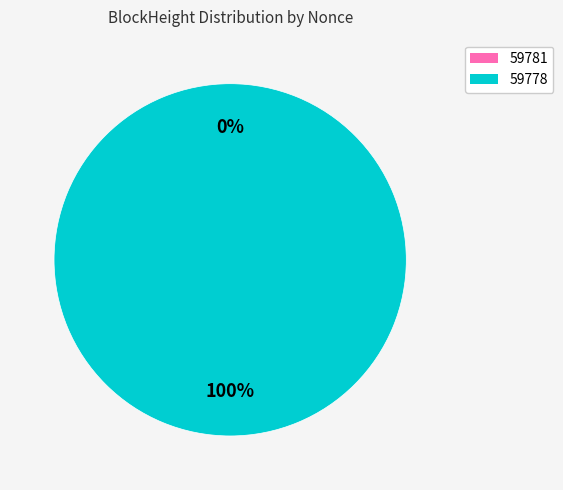

To the nearest percent, what percentage of the pie is 59778?

100%